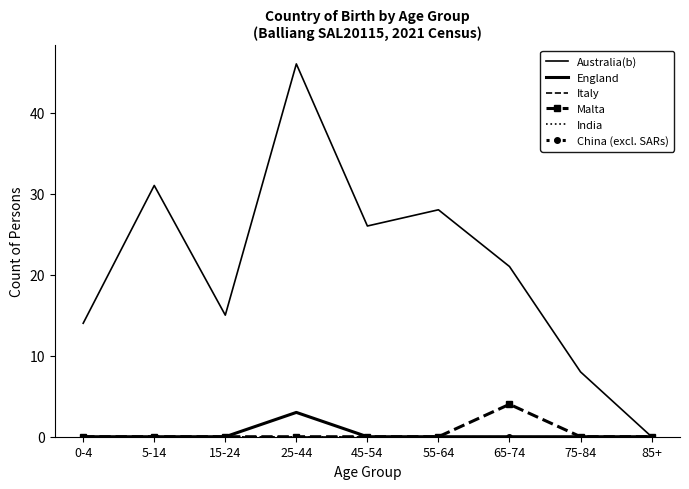

Reading left to right, list all the values displayed in this chart.

Australia(b): 14	31	15	46	26	28	21	8	0
England: 0	0	0	3	0	0	0	0	0
Italy: 0	0	0	0	0	0	0	0	0
Malta: 0	0	0	0	0	0	4	0	0
India: 0	0	0	0	0	0	0	0	0
China (excl. SARs): 0	0	0	0	0	0	0	0	0